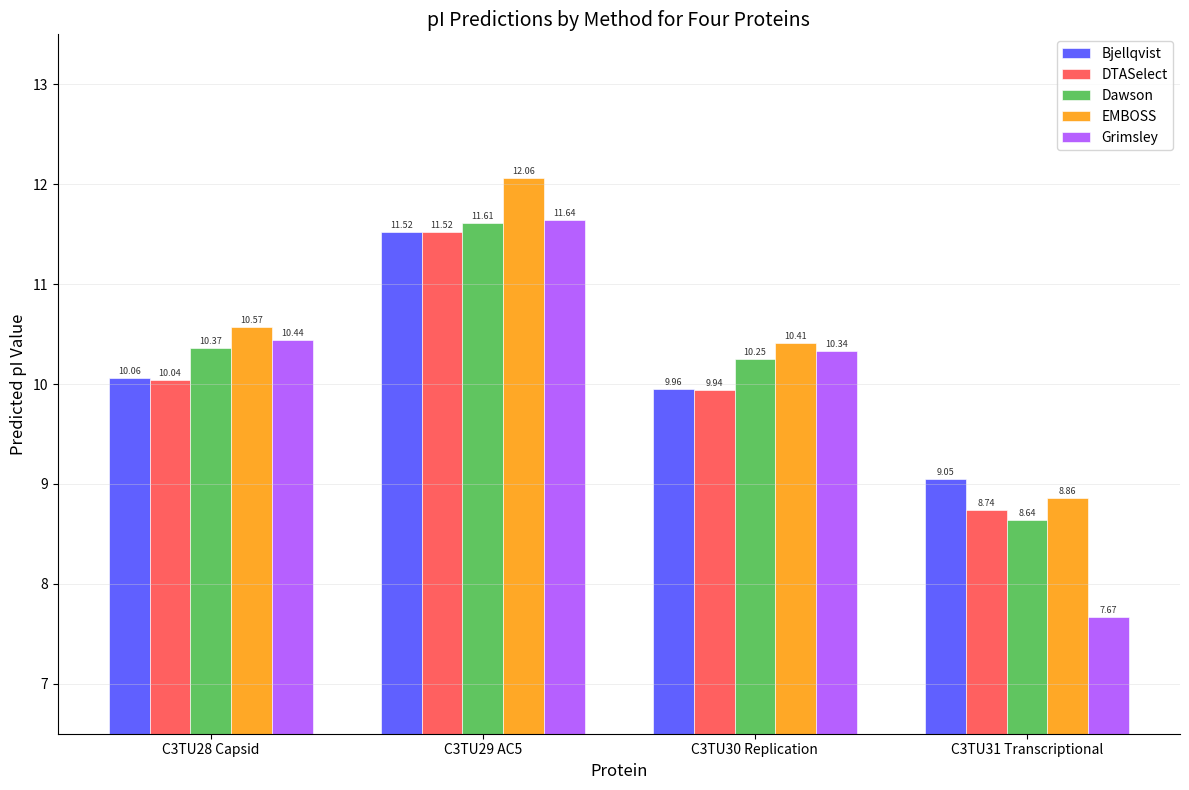

What is the difference between the maximum and second lowest values in the Grimsley series?

1.3